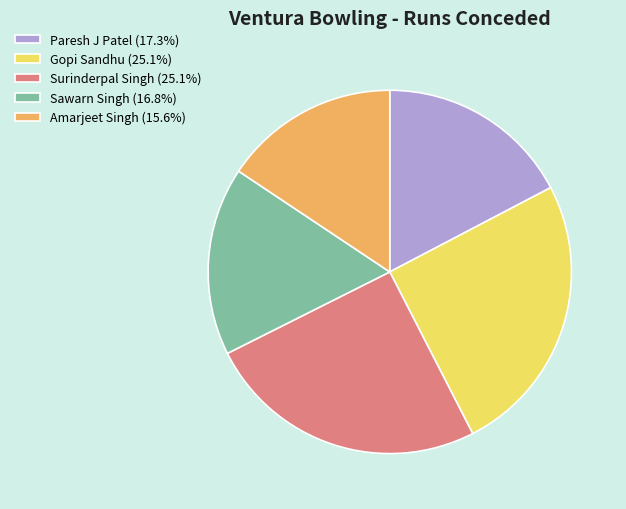

What is the ratio of the value at Paresh J Patel (17.3%) to the value at Amarjeet Singh (15.6%)?

1.1